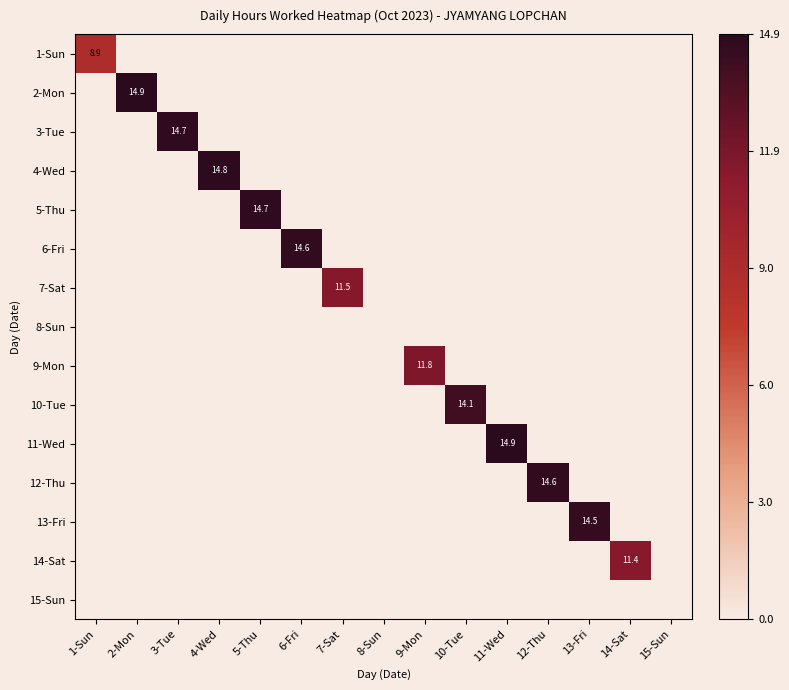

The value of 14-Sat at 14-Sat is 3.2. True or false?

False